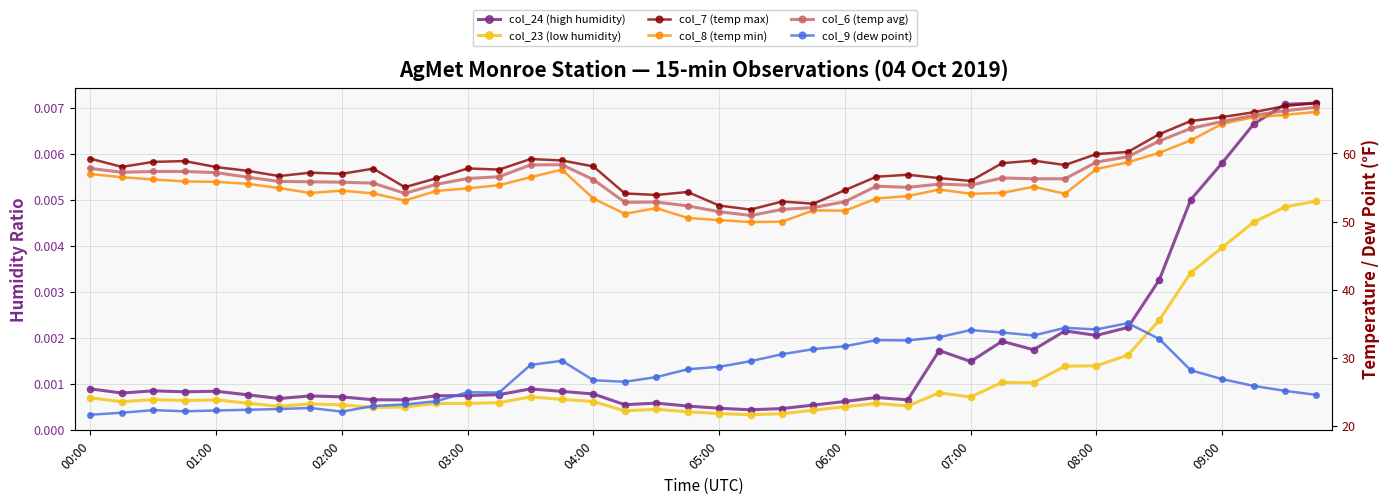

Rank the series at 03:00 from highest to lowest value.

col_7 (temp max), col_6 (temp avg), col_8 (temp min), col_9 (dew point), col_24 (high humidity), col_23 (low humidity)